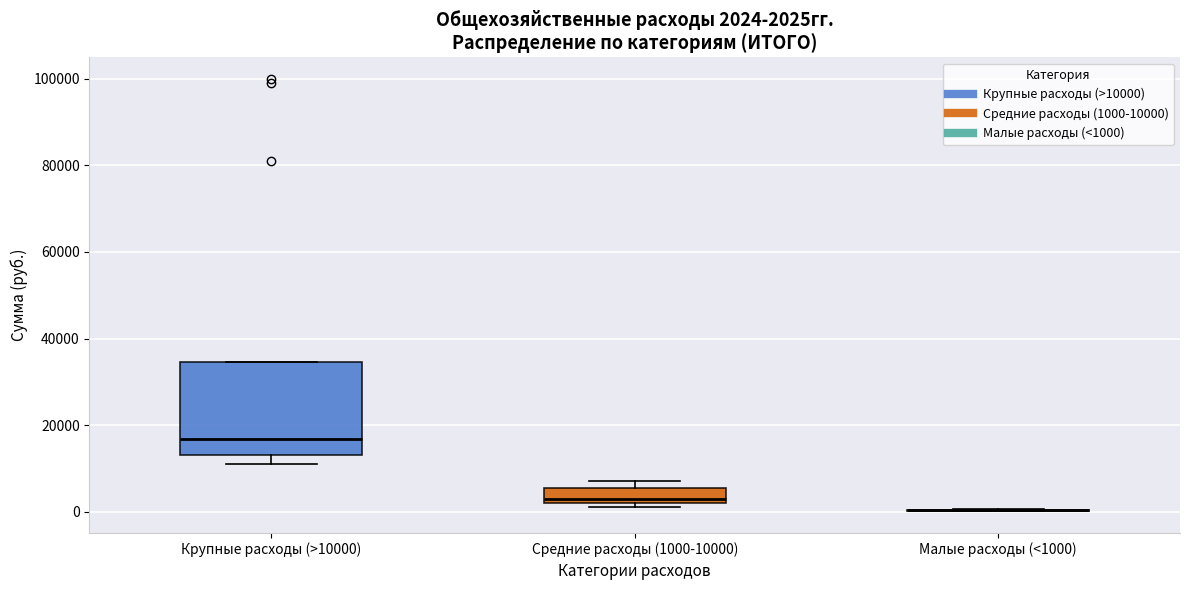

Comparing the boxes themselves (not the whiskers), which one is the tallest?

Крупные расходы (>10000)